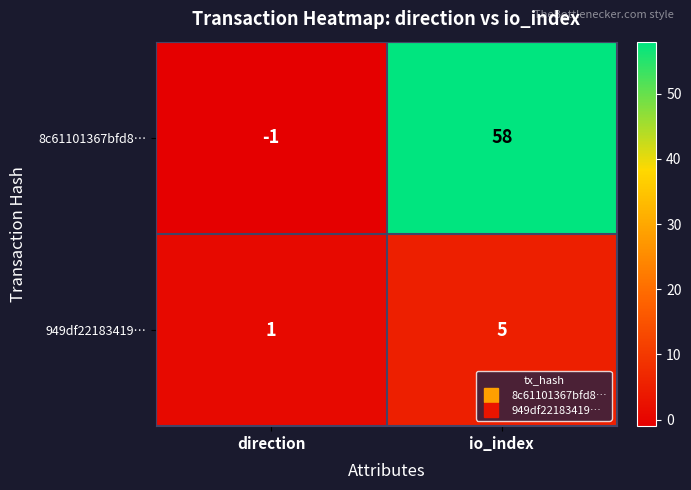

What is the greatest value displayed?

58